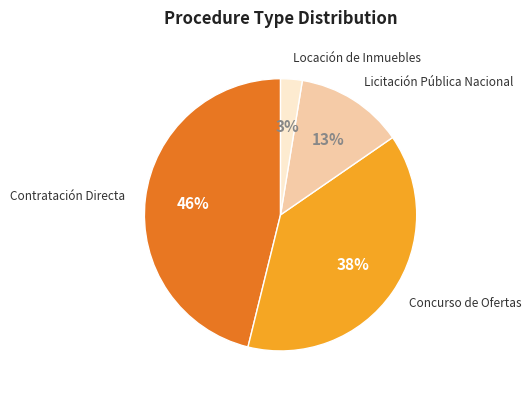

Does any single category account for the majority?

No